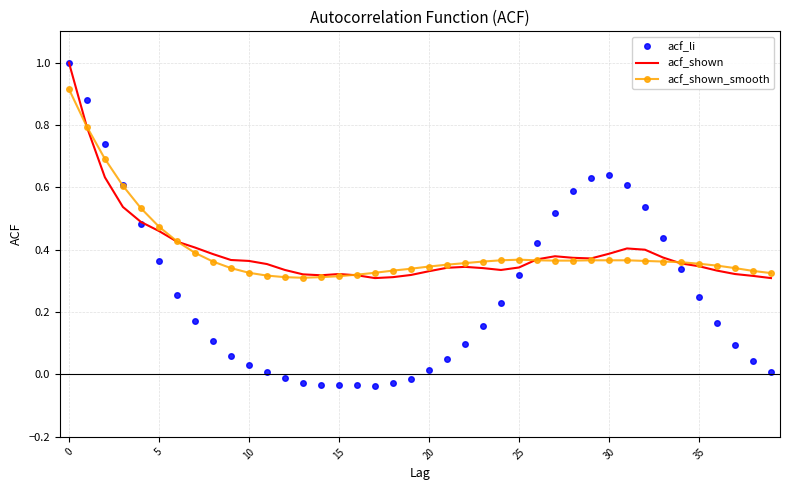

Which series has the widest spread of values?

acf_li